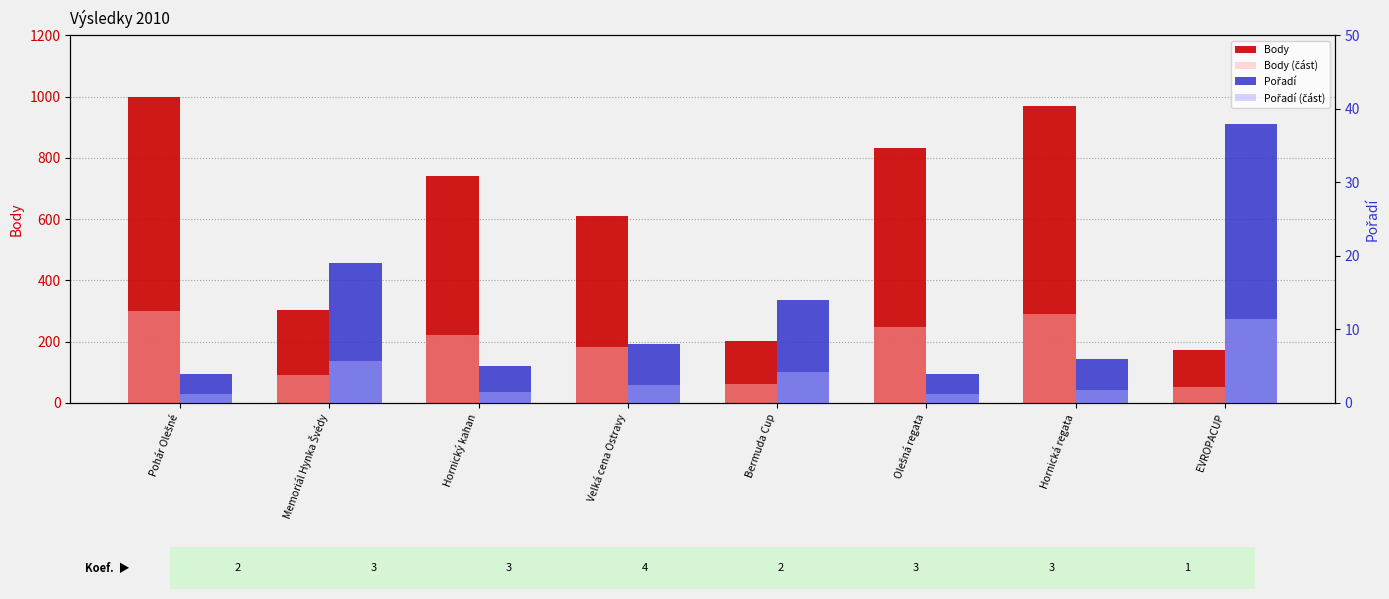

Between Velká cena Ostravy and Hornická regata, which series saw the biggest shift?

Body